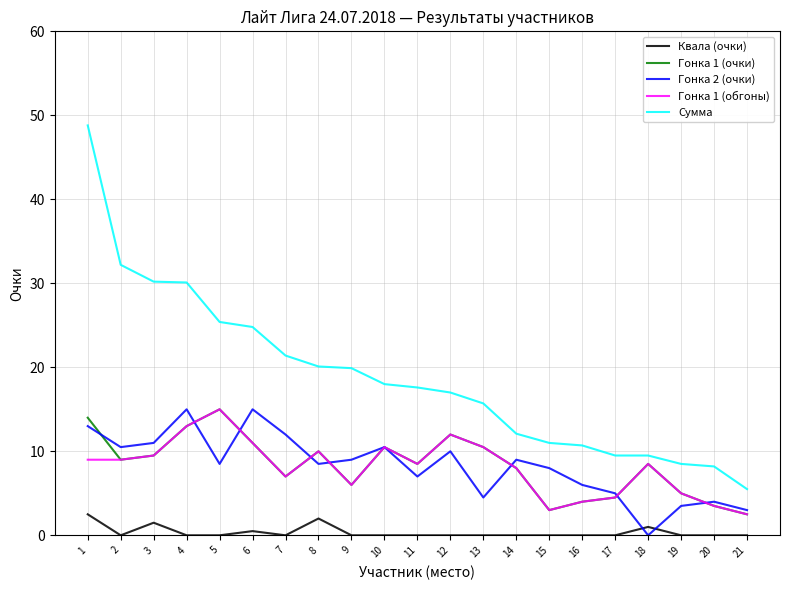

True or false: Квала (очки) and Сумма intersect in this chart.

False